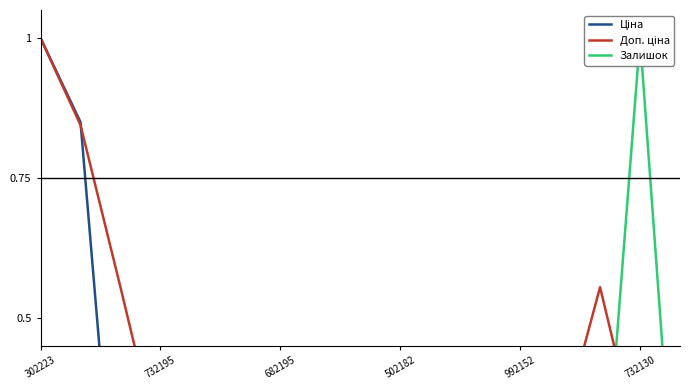

Which series ends up on top after the final intersection of Ціна and Доп. ціна?

Ціна